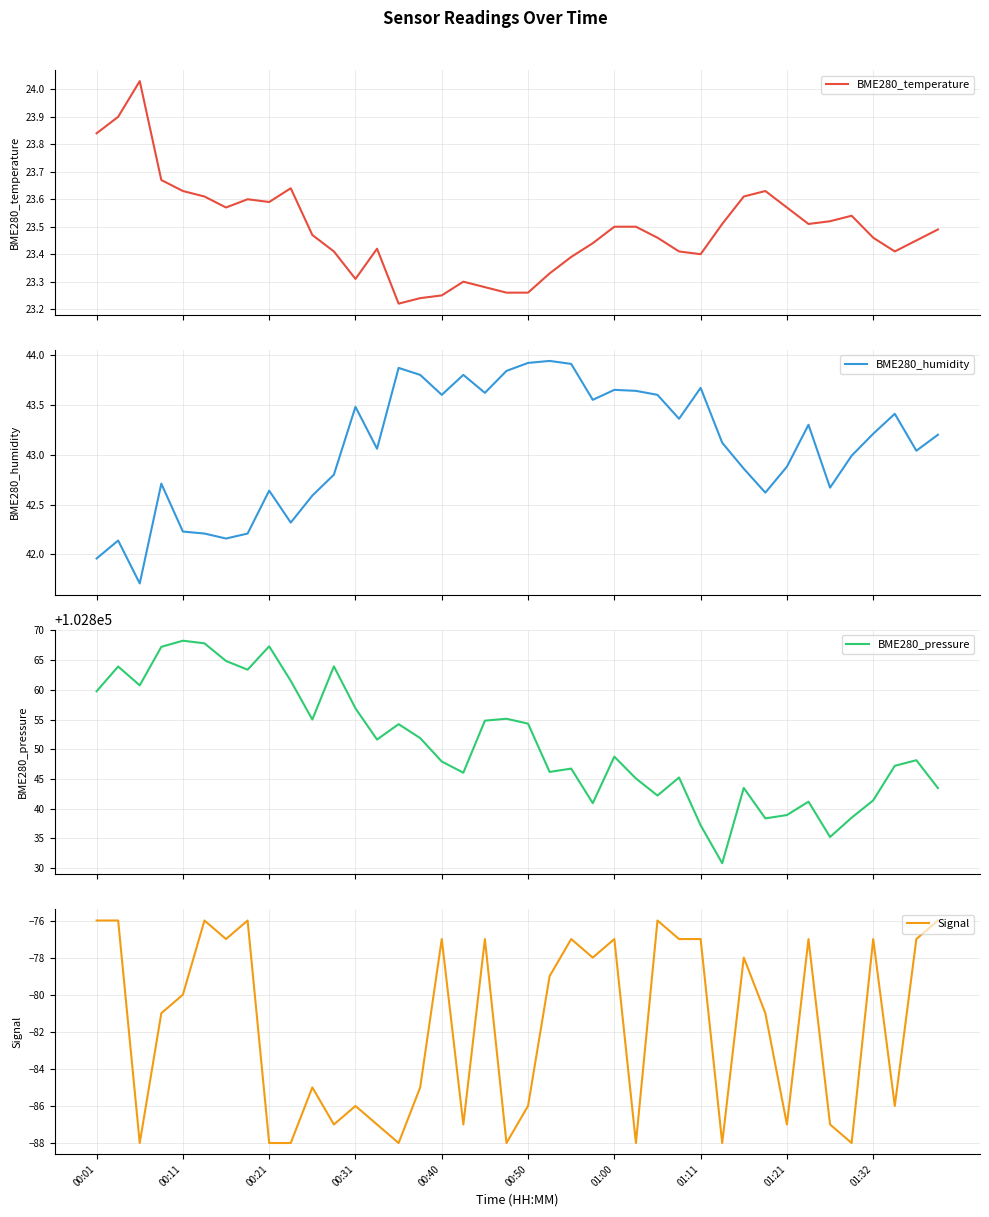

What is the minimum value for BME280_humidity?

41.7